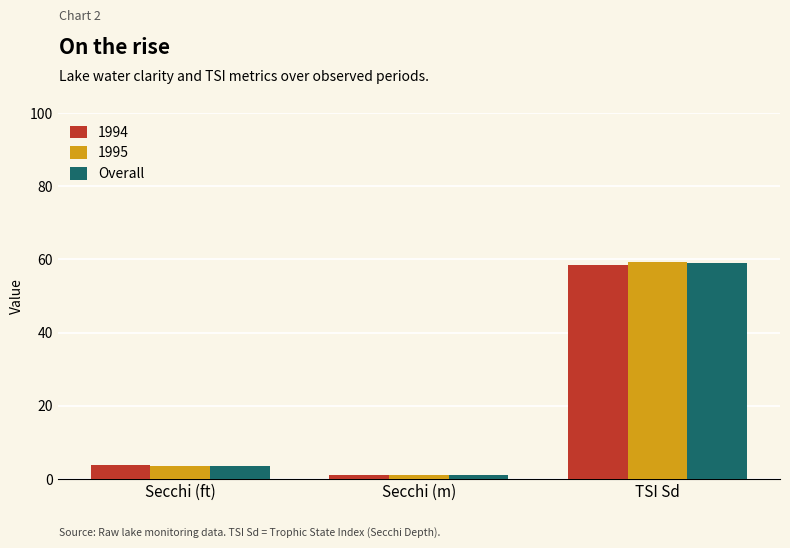

Are the bars horizontal?

No